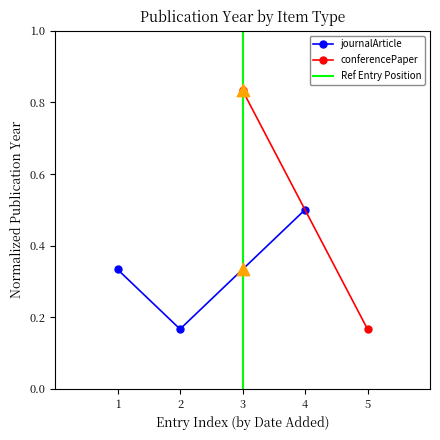

What is the change in value from 2 to 4?

+0.3